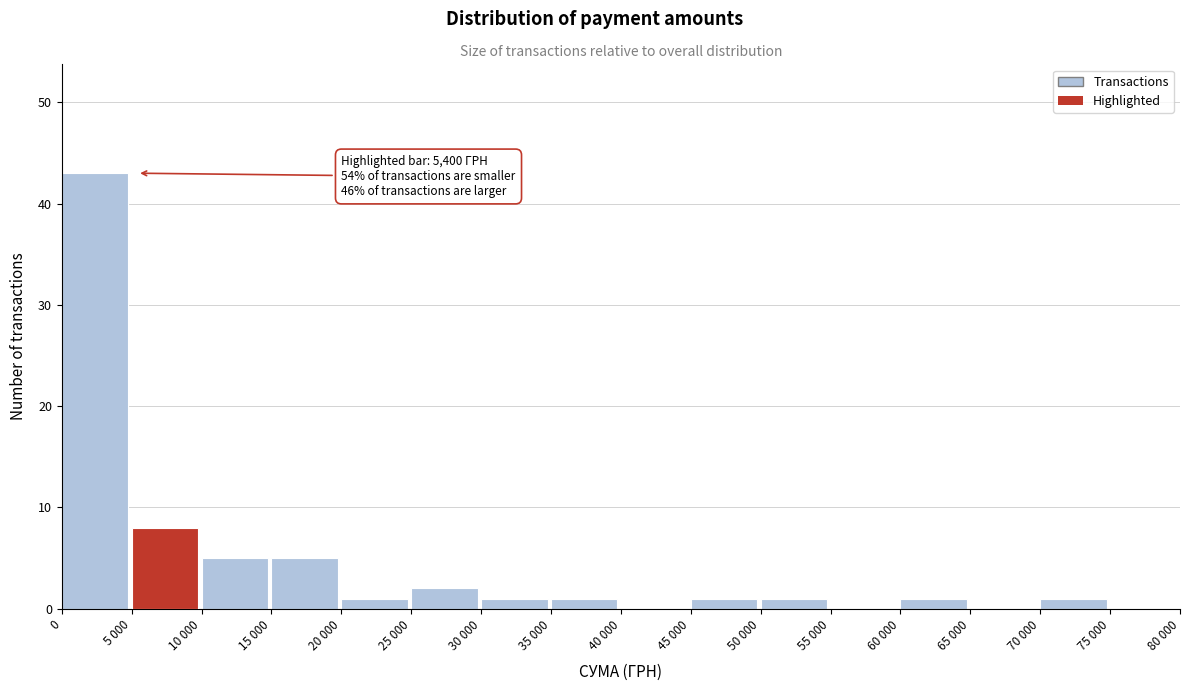

Reading left to right, what are all the values shown in this chart?

0=43	5 000=8	10 000=5	15 000=5	20 000=1	25 000=2	30 000=1	35 000=1	40 000=0	45 000=1	50 000=1	55 000=0	60 000=1	65 000=0	70 000=1	75 000=0